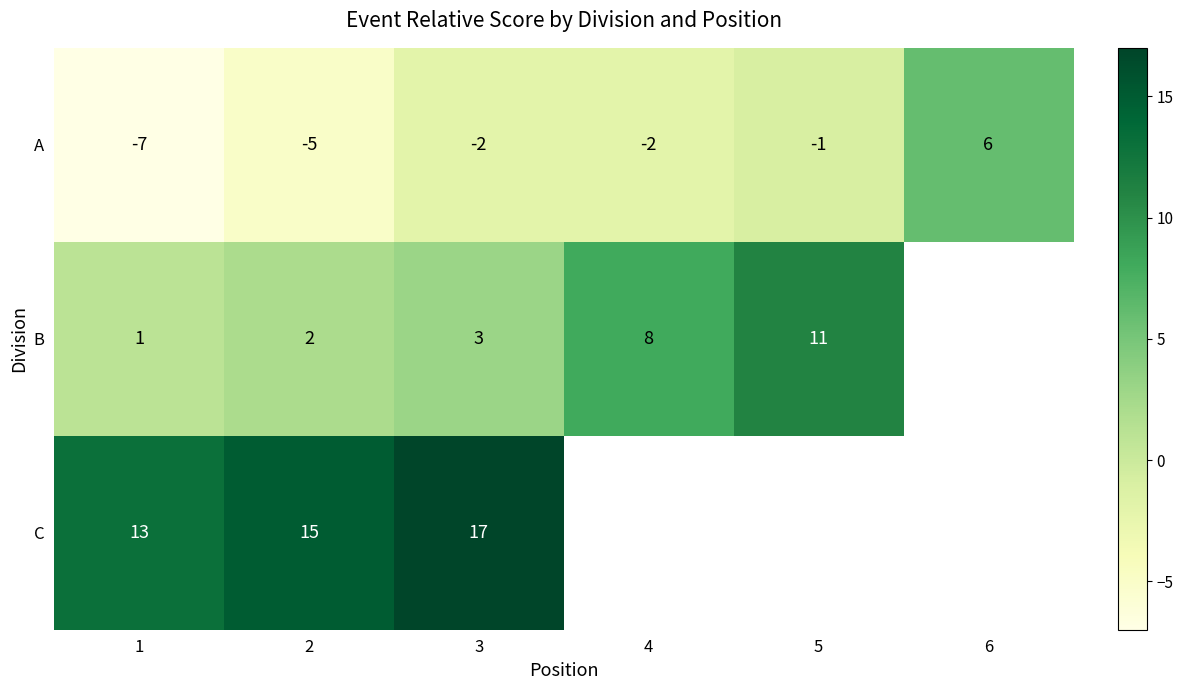

How many distinct data groups are displayed?

3